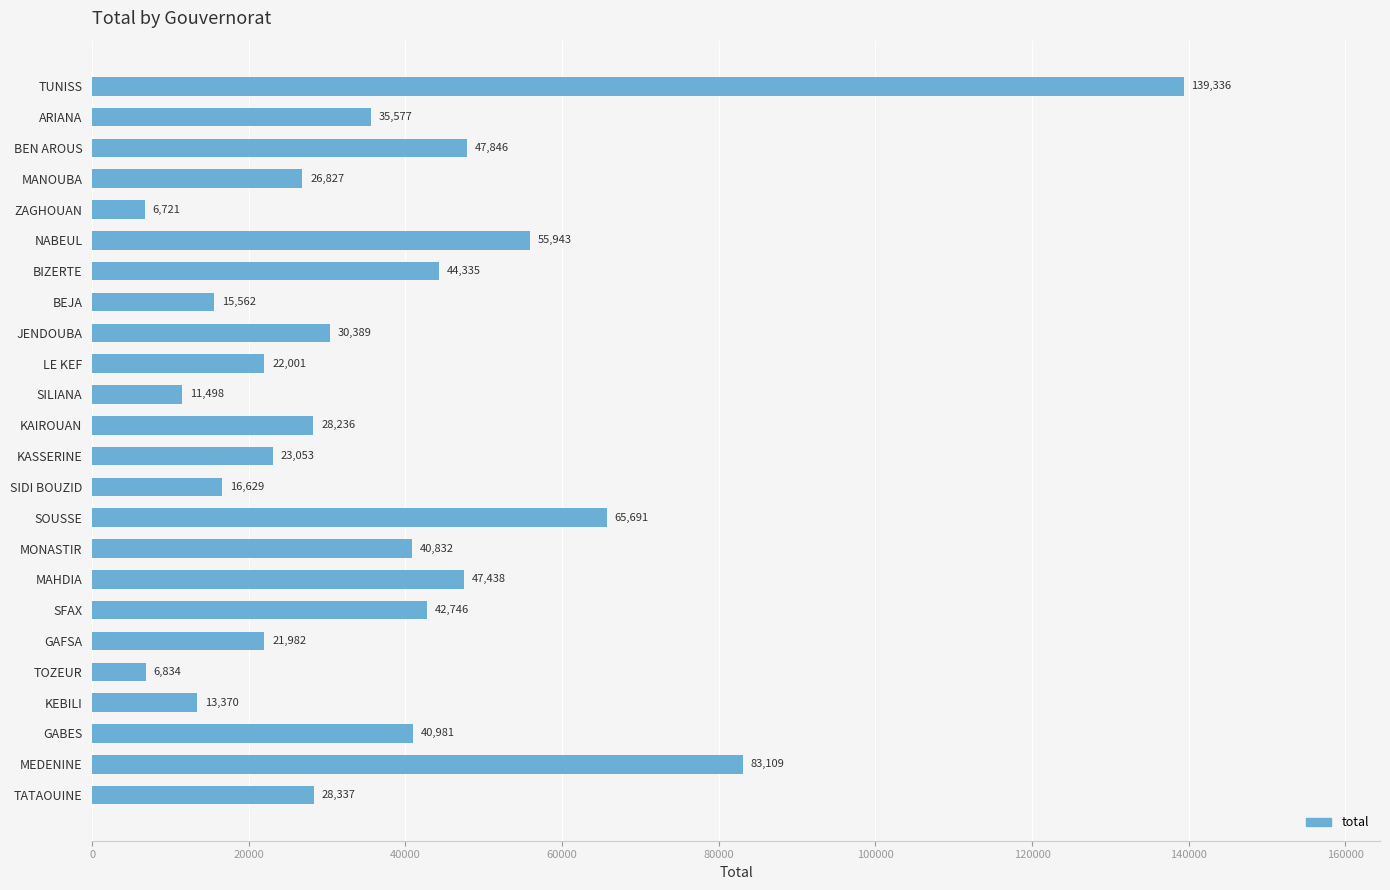

What is the maximum value shown in the chart?

139336